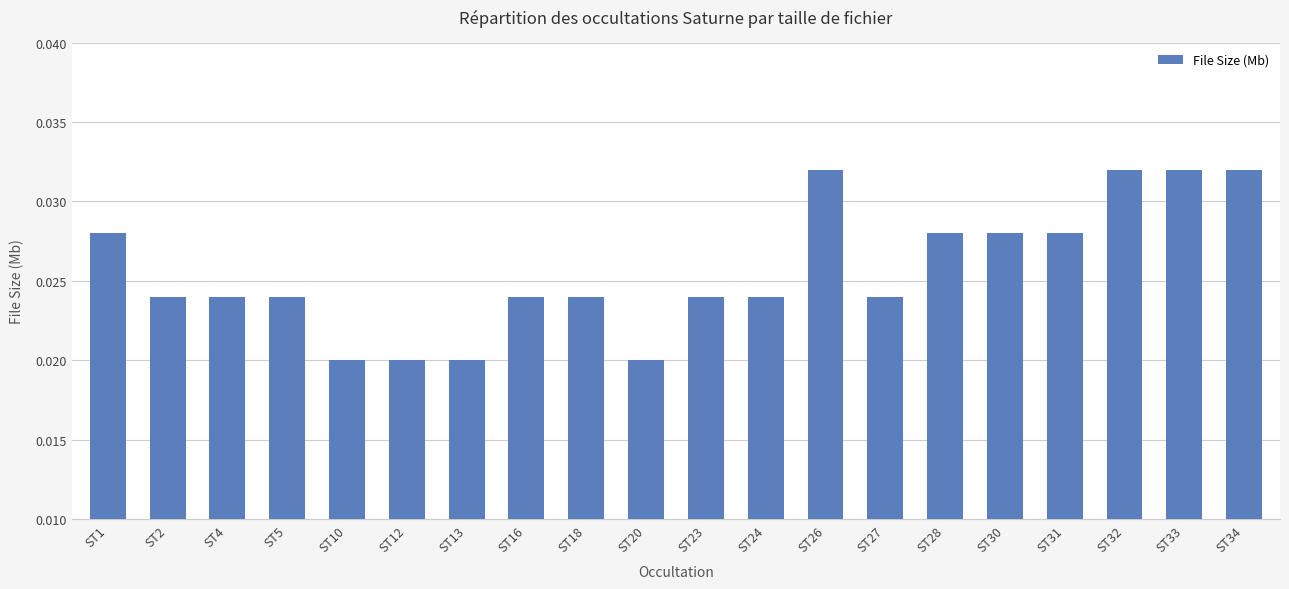

Does the chart contain any negative values?

No